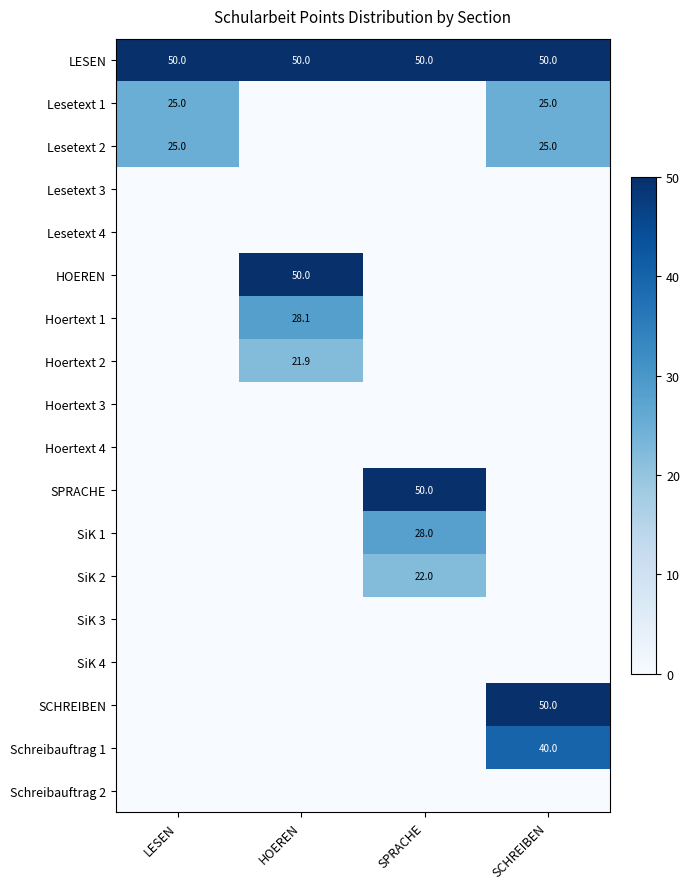

At how many categories does at least one series exceed 11?

4